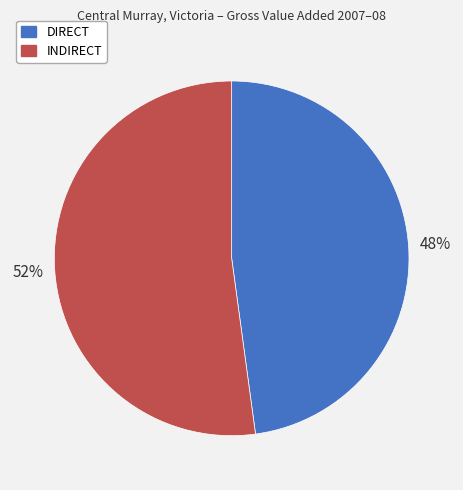

Rank the categories by value from lowest to highest.

DIRECT, INDIRECT